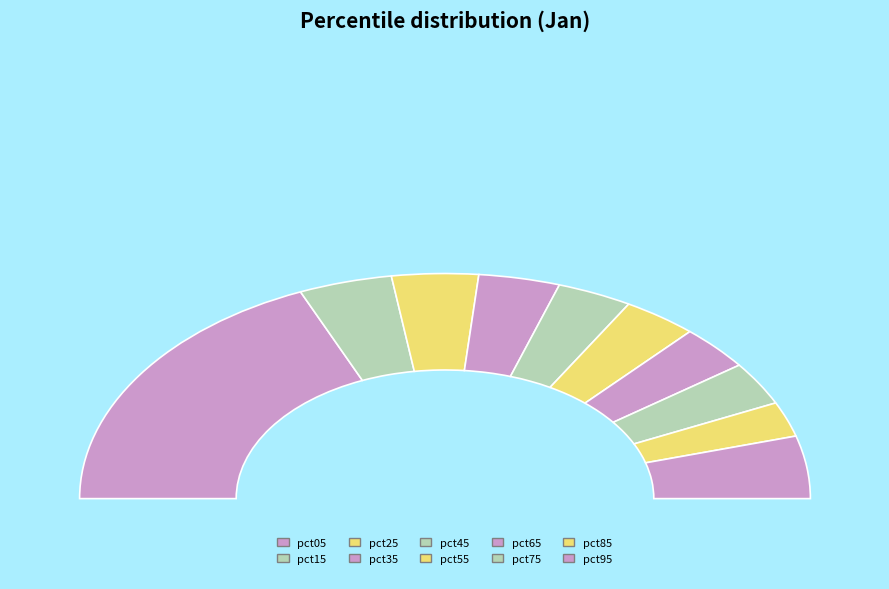

Is there any slice that represents more than half of the pie?

No